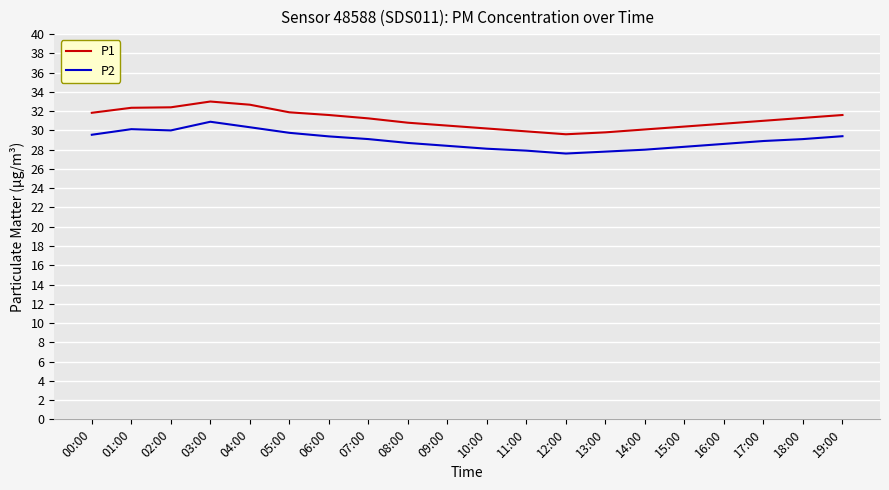

What are all the series names shown in the legend?

P1, P2